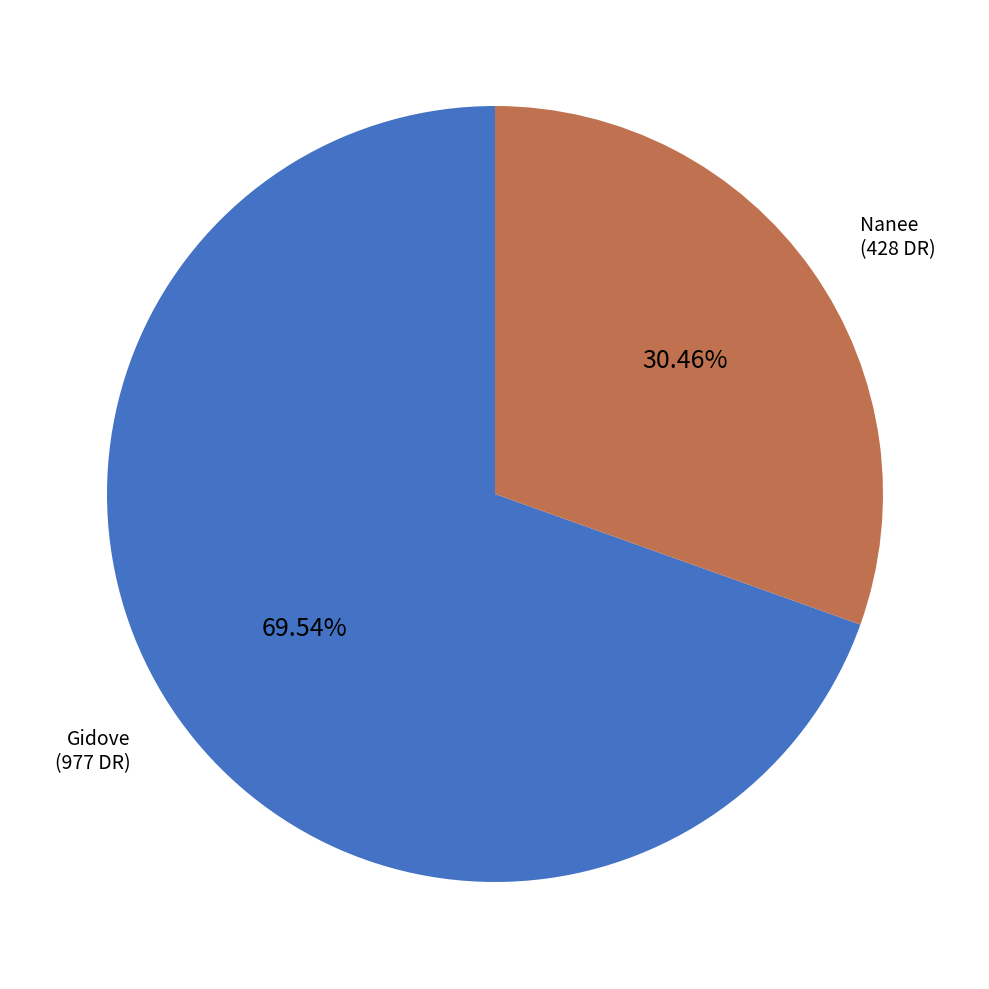

Count the number of slices in the pie.

2